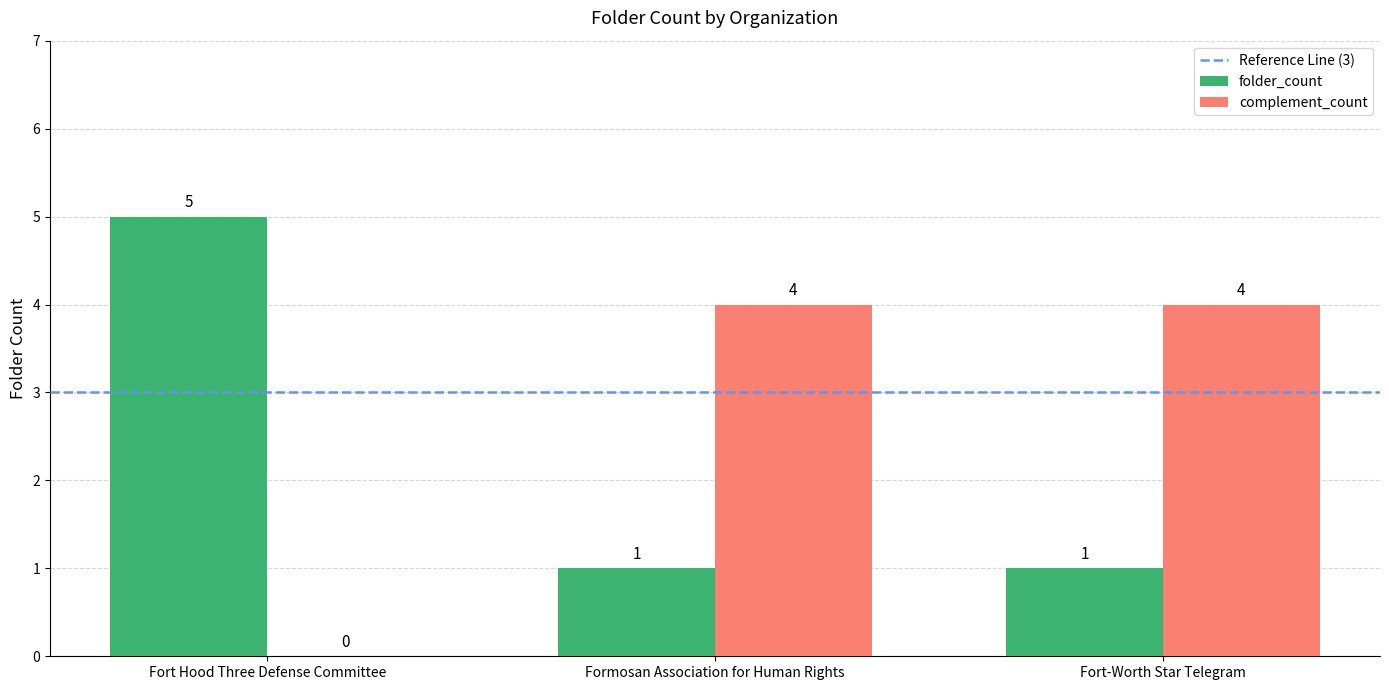

Reading left to right, transcribe all the data shown in this chart.

folder_count: Fort Hood Three Defense Committee=5	Formosan Association for Human Rights=1	Fort-Worth Star Telegram=1
complement_count: Fort Hood Three Defense Committee=0	Formosan Association for Human Rights=4	Fort-Worth Star Telegram=4